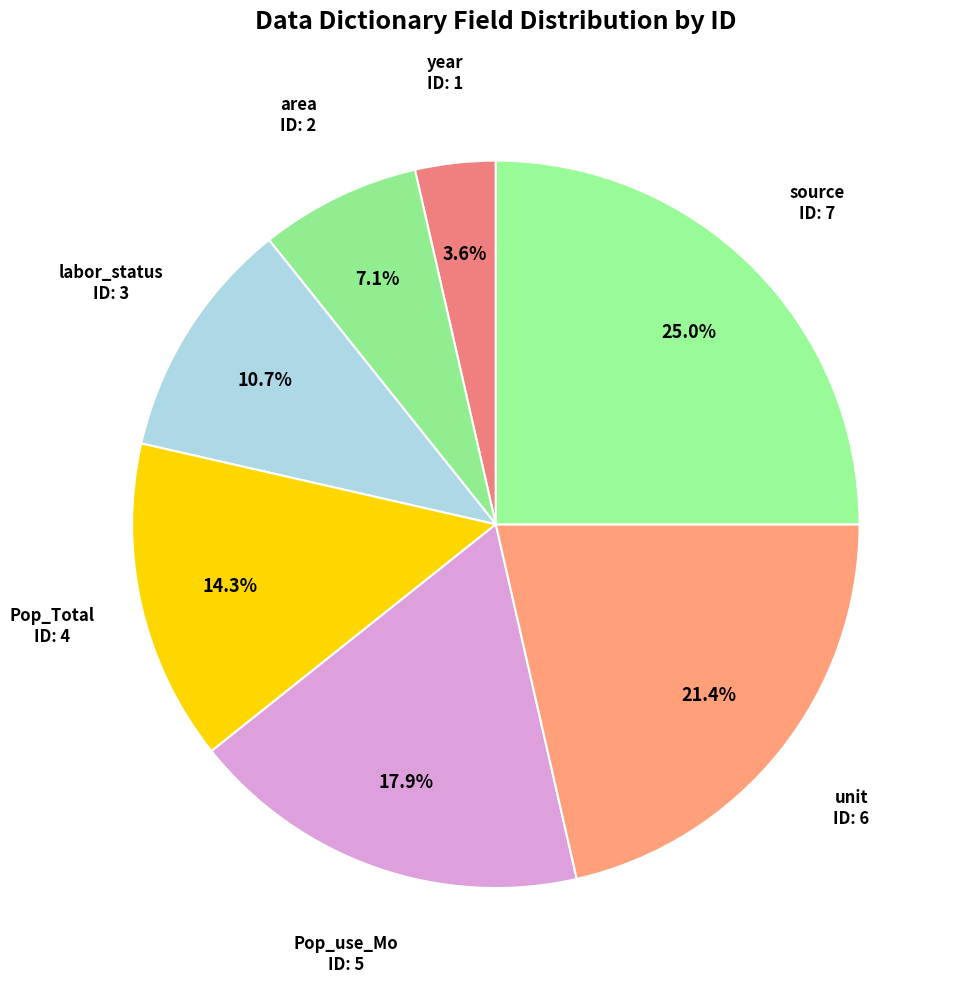

Which slice is the largest?

source